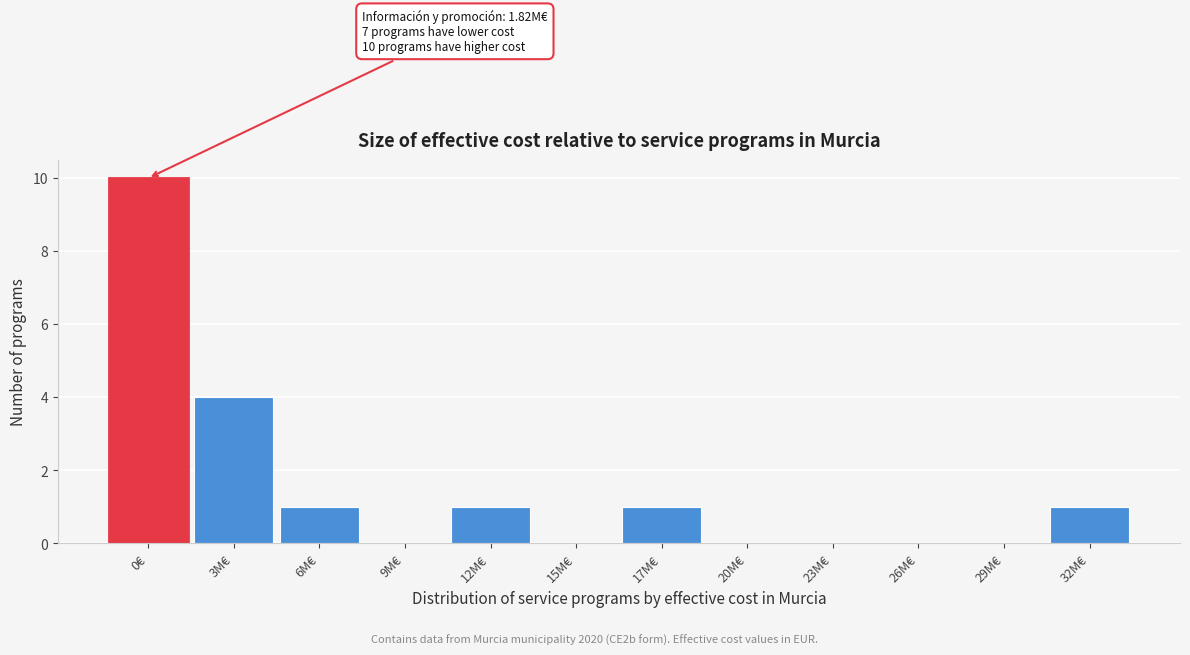

Reading left to right, what are all the values shown in this chart?

0€=10	3M€=4	6M€=1	9M€=0	12M€=1	15M€=0	17M€=1	20M€=0	23M€=0	26M€=0	29M€=0	32M€=1